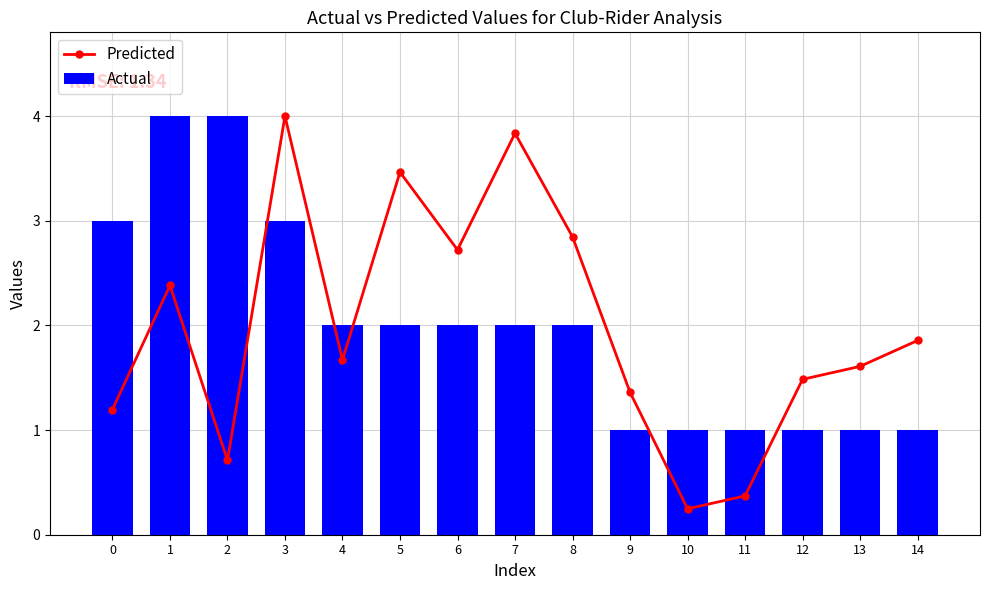

List the labels in order of Predicted value, largest first.

3, 7, 5, 8, 6, 1, 14, 4, 13, 12, 9, 0, 2, 11, 10